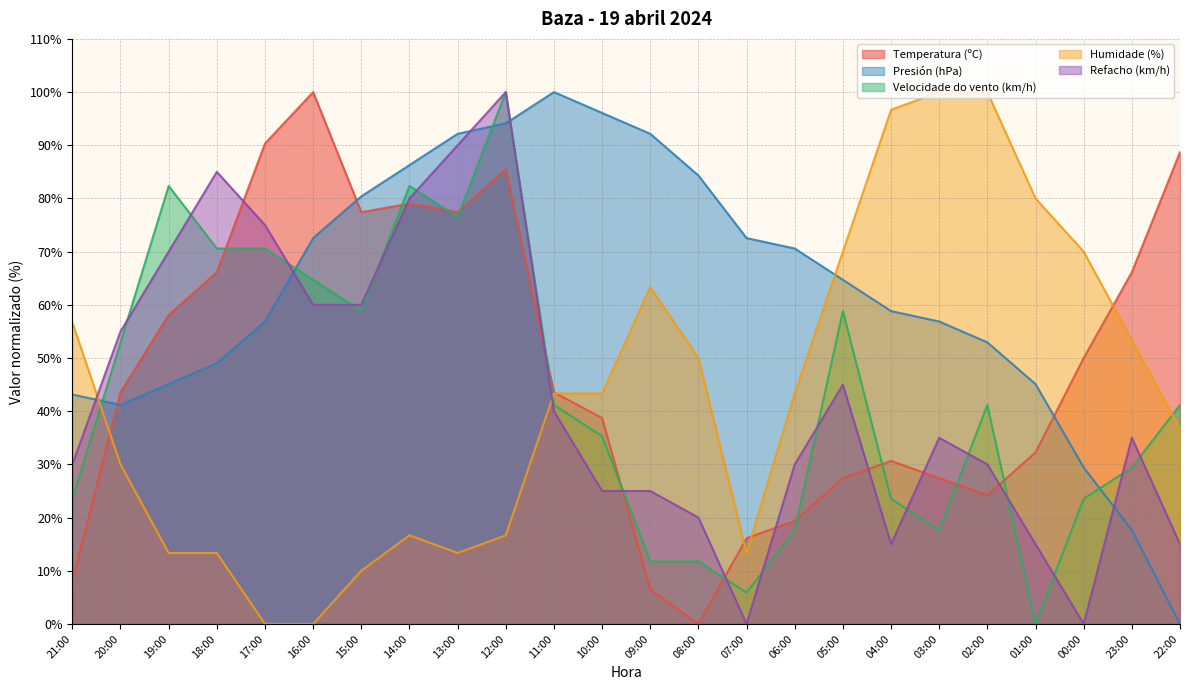

Where is Temperatura (ºC) nearest to the value 50?

00:00